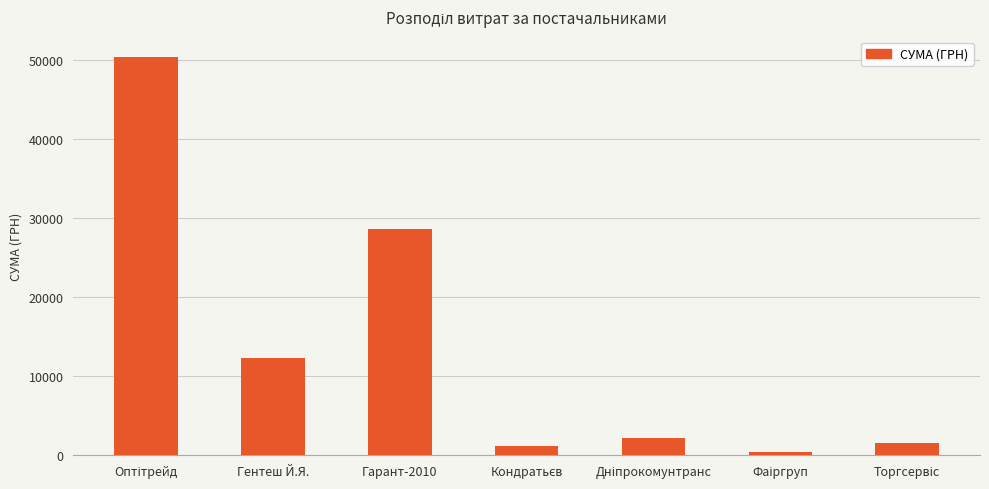

What is the average value?

13810.6